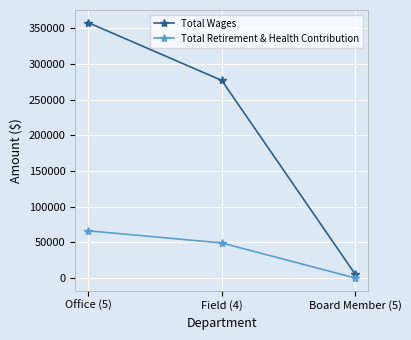

The value of Total Retirement & Health Contribution at Board Member (5) is -27065. True or false?

False